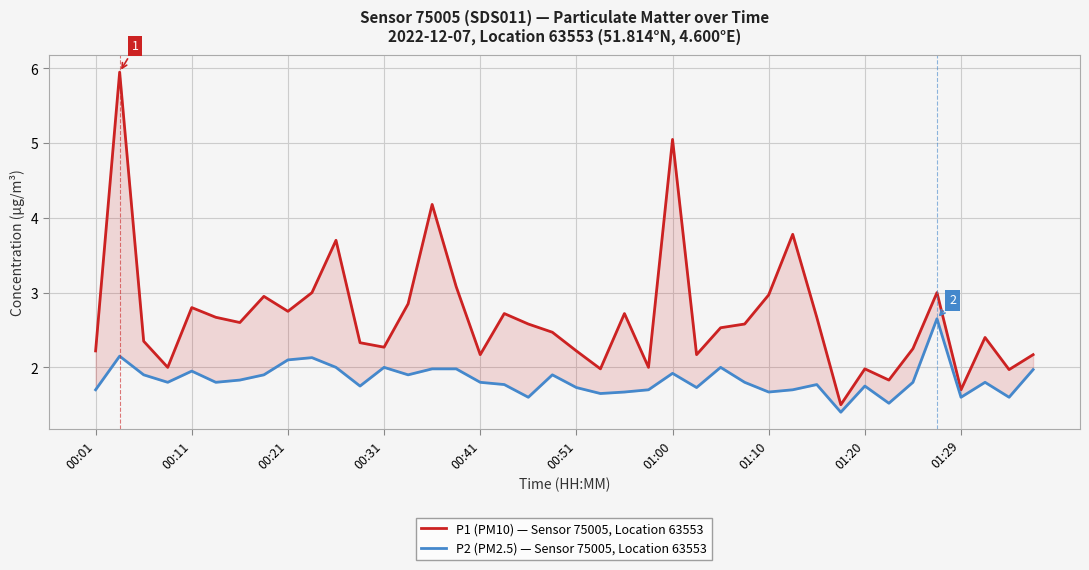

What is the total value across all series at 00:31?

4.3